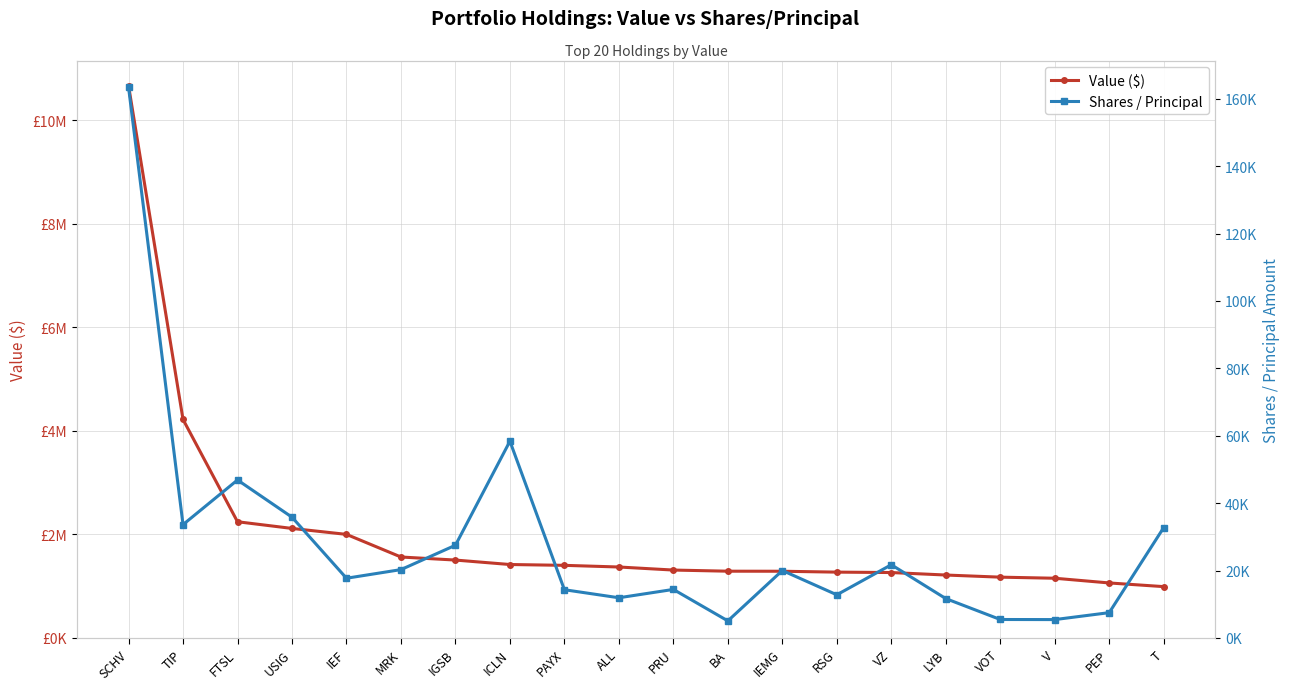

At which category does Shares / Principal reach its first local valley?

TIP